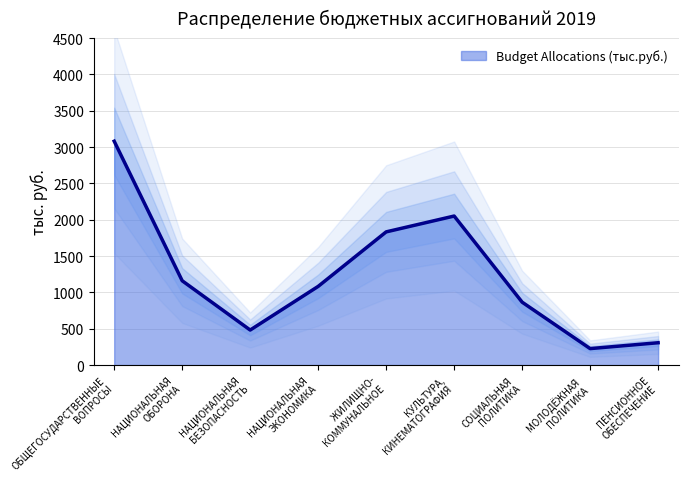

What is the maximum value for Budget Allocations (тыс.руб.)?

3081.4